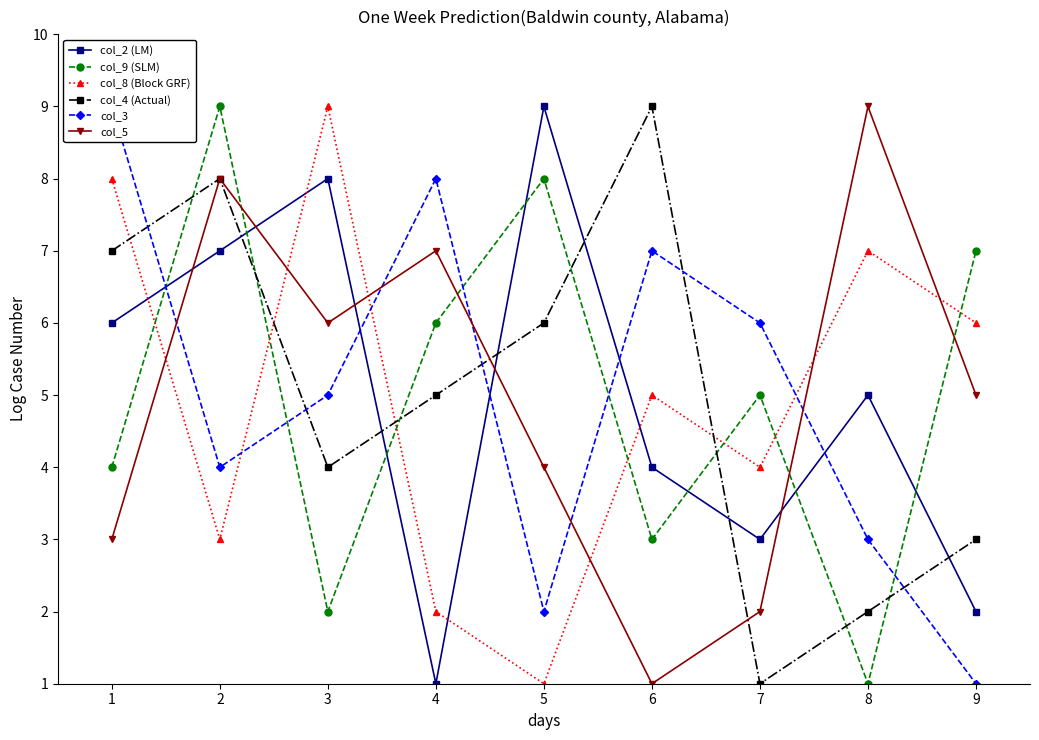

Where do col_2 (LM) and col_4 (Actual) first cross each other?

2 and 3